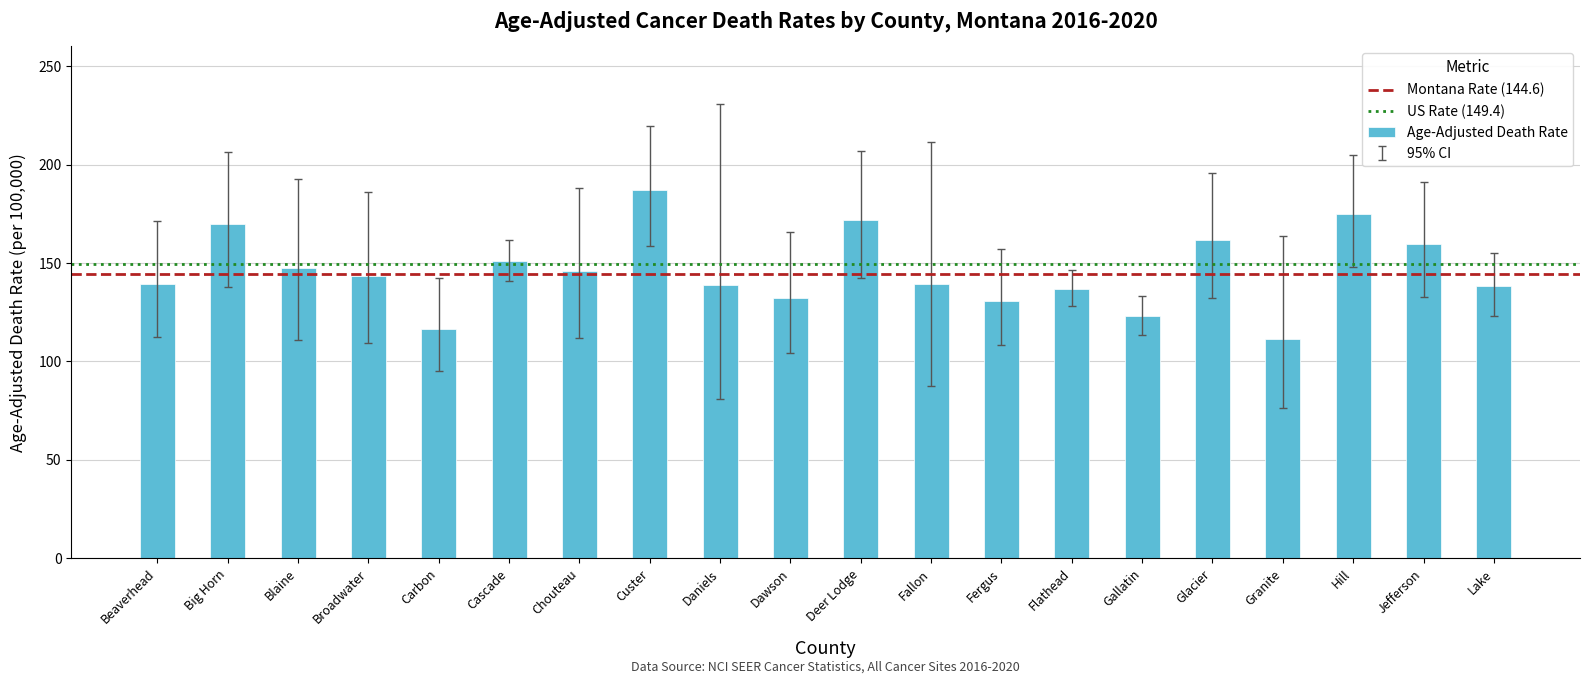

What is the label of the 20th bar from the right?

Beaverhead